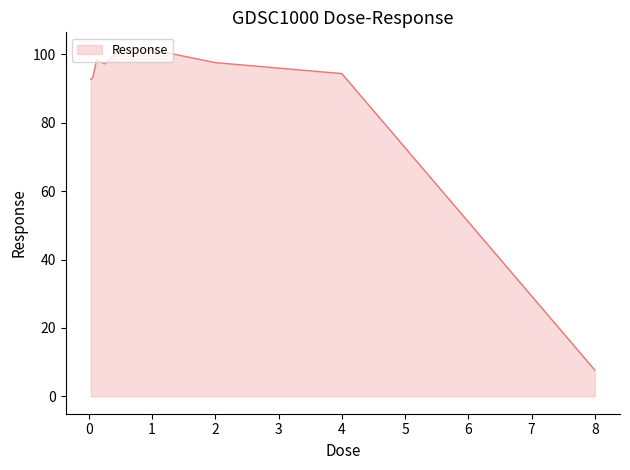

What is the smallest value displayed?

7.7